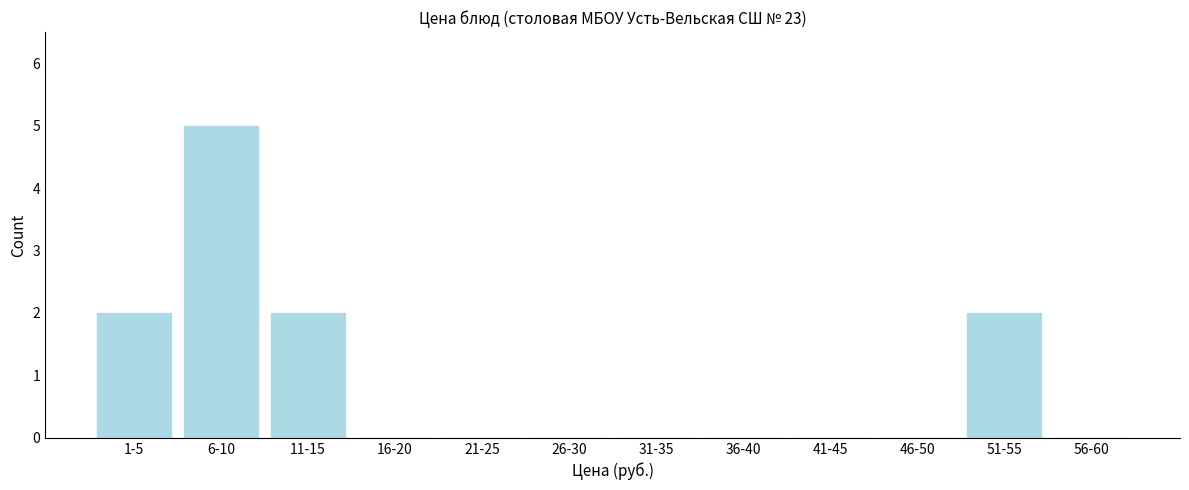

Reading left to right, extract all data points from this chart.

1-5=2	6-10=5	11-15=2	16-20=0	21-25=0	26-30=0	31-35=0	36-40=0	41-45=0	46-50=0	51-55=2	56-60=0